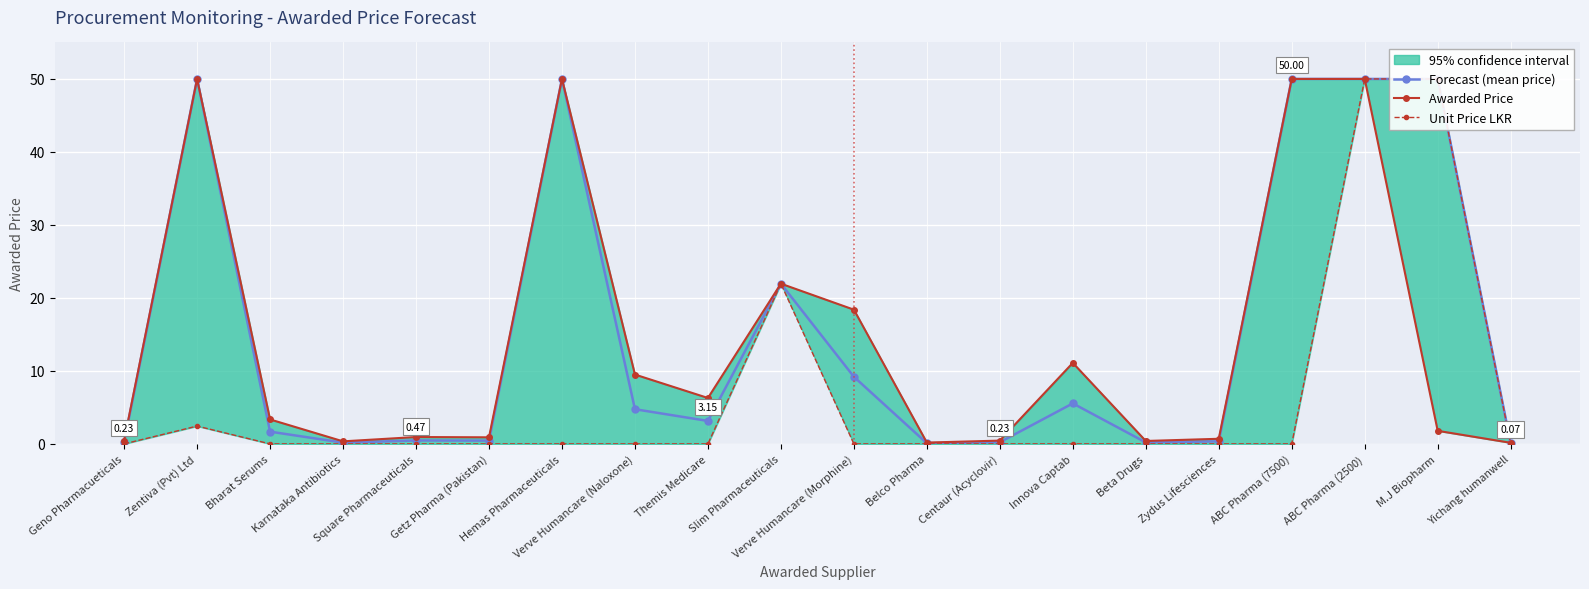

What is the difference between the Awarded Price values at Beta Drugs and Getz Pharma (Pakistan)?

0.5